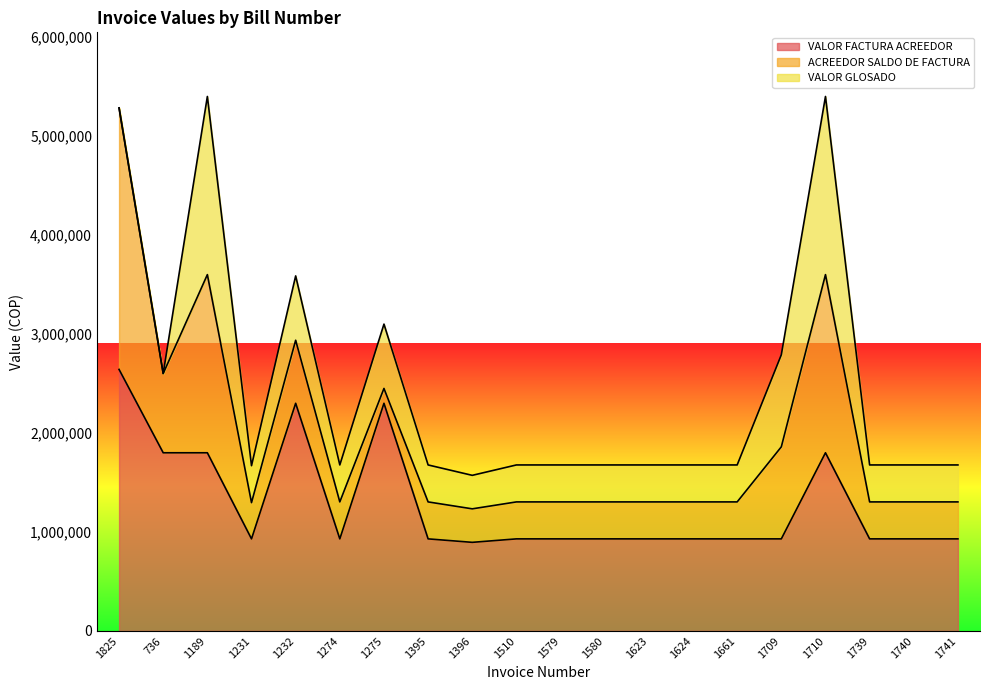

Between 1232 and 1510, which series saw the biggest shift?

VALOR FACTURA ACREEDOR